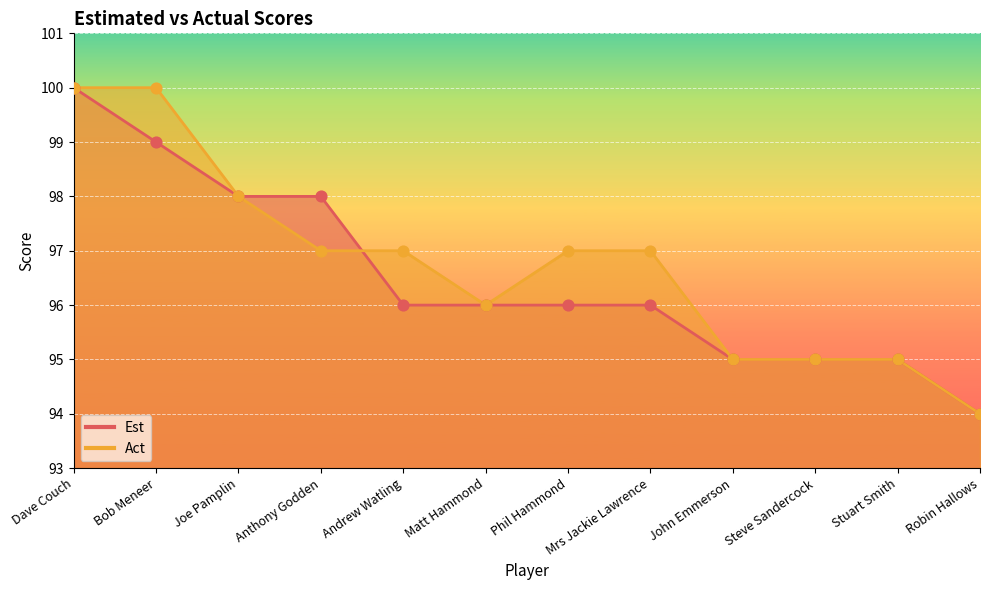

What is the total value across all series at Dave Couch?

200